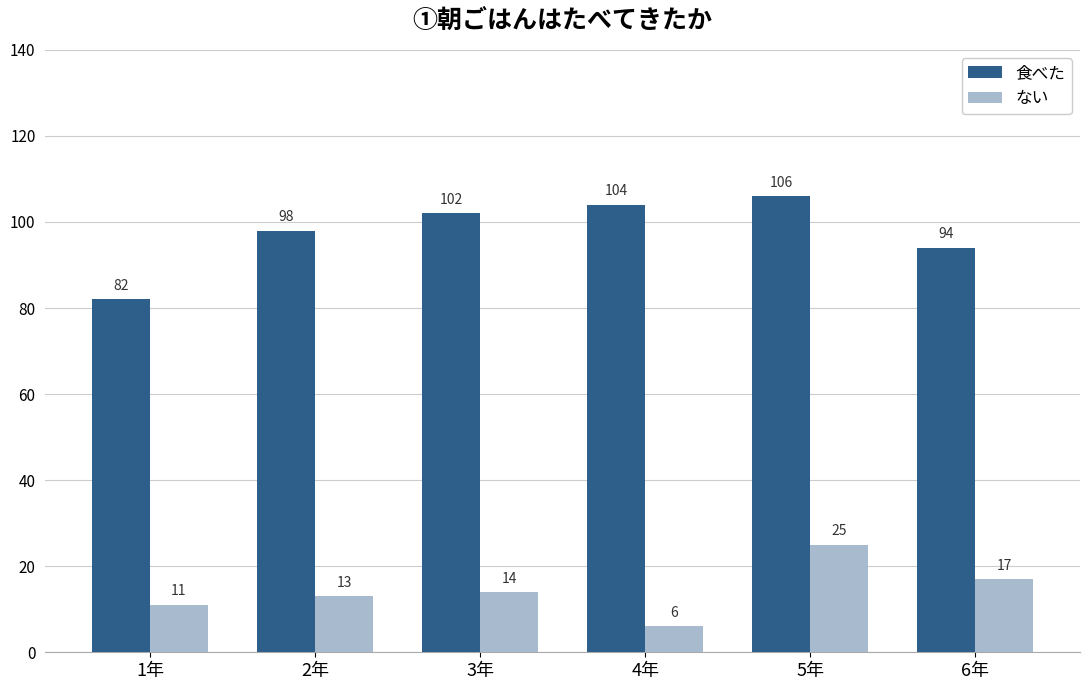

Which series has the largest total across all categories?

食べた